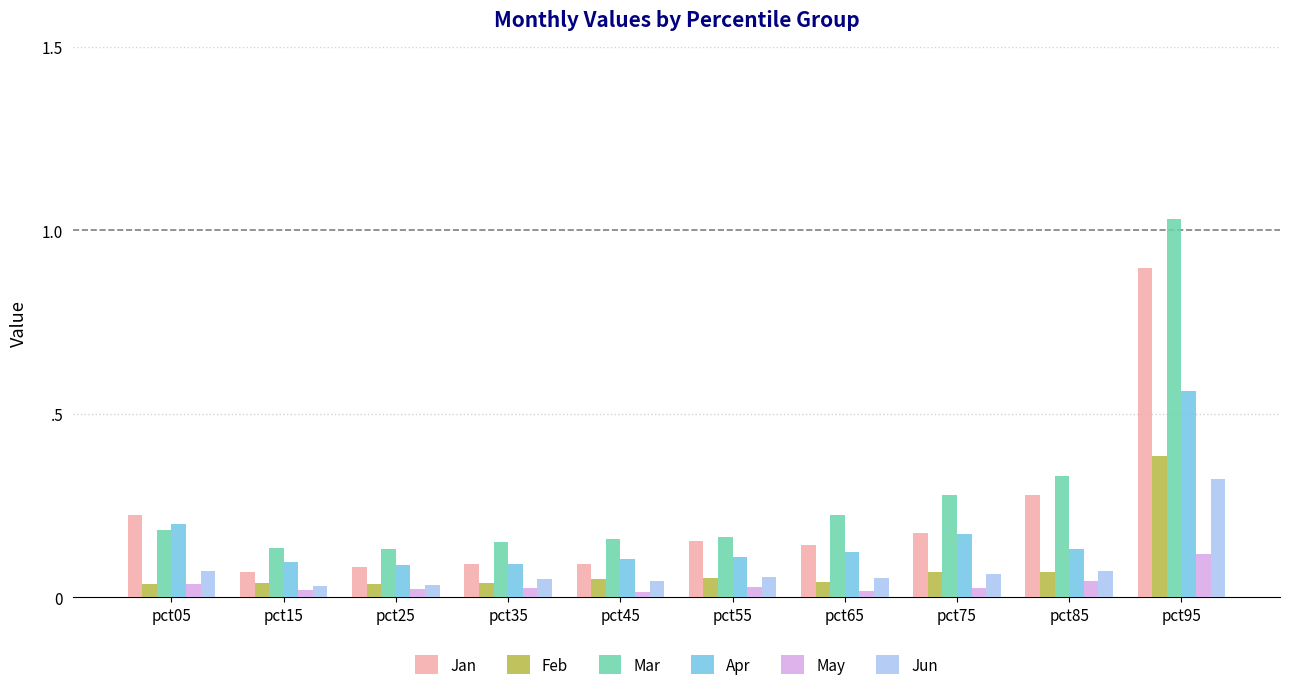

Is the value of Feb at pct75 greater than the value of Apr at pct15?

No